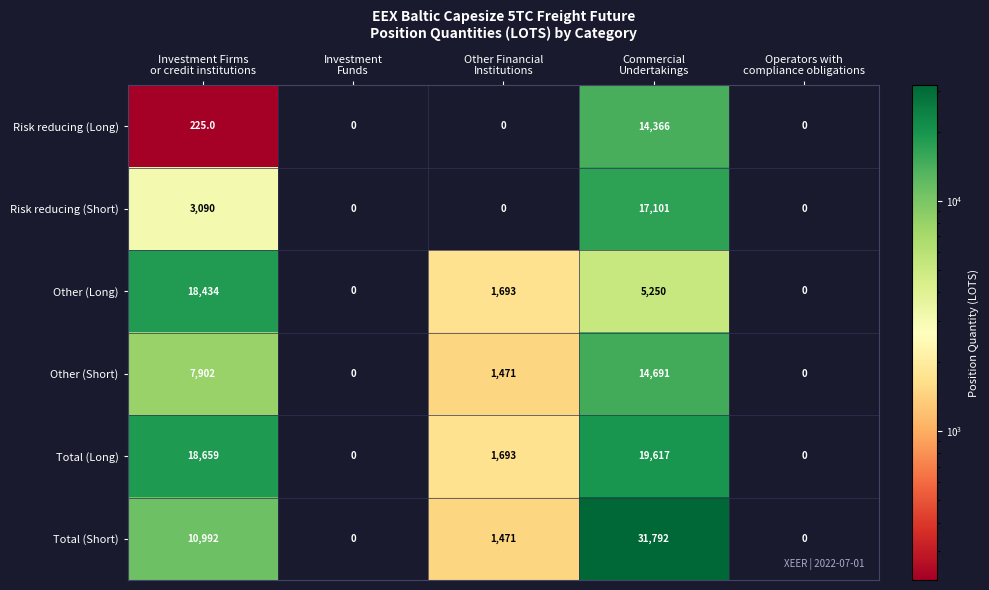

What is the maximum value shown in the chart?

31792